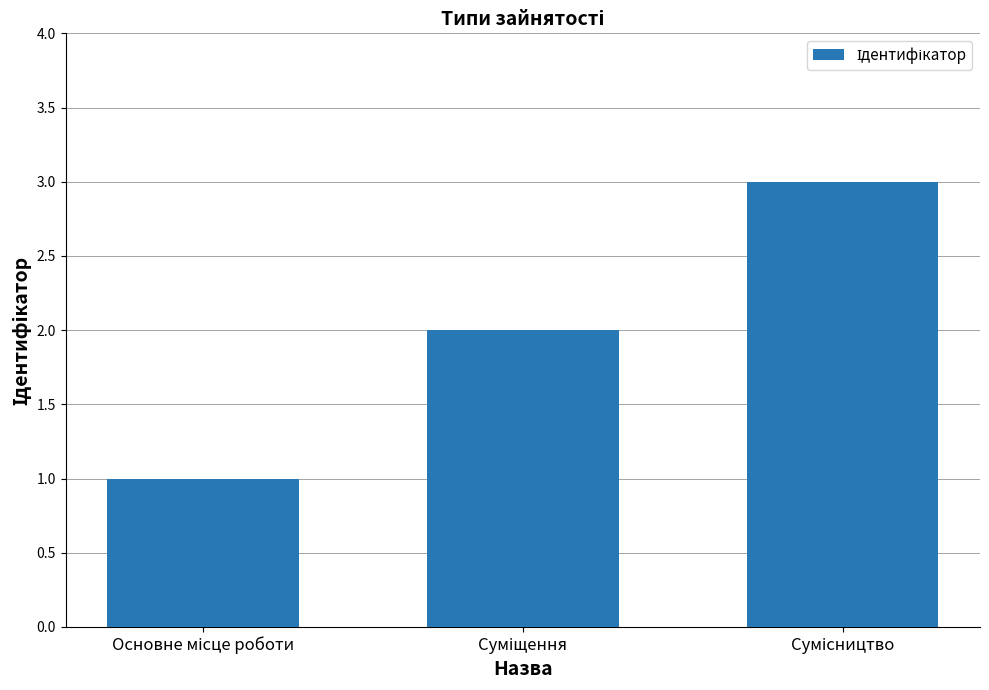

What is the greatest value displayed?

3